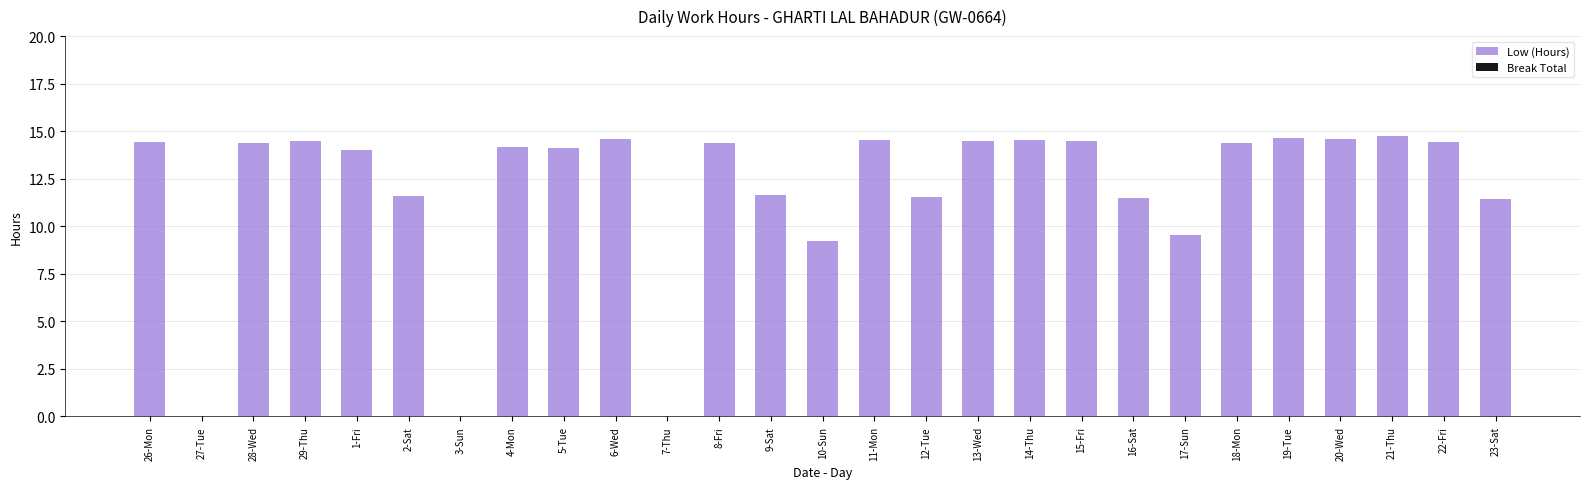

What is the change in value from 2-Sat to 6-Wed?

+3.0